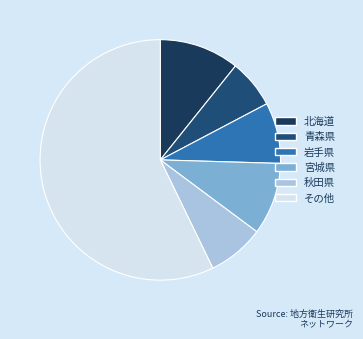

Approximately how many times larger is the value at 宮城県 compared to 青森県?

1.5